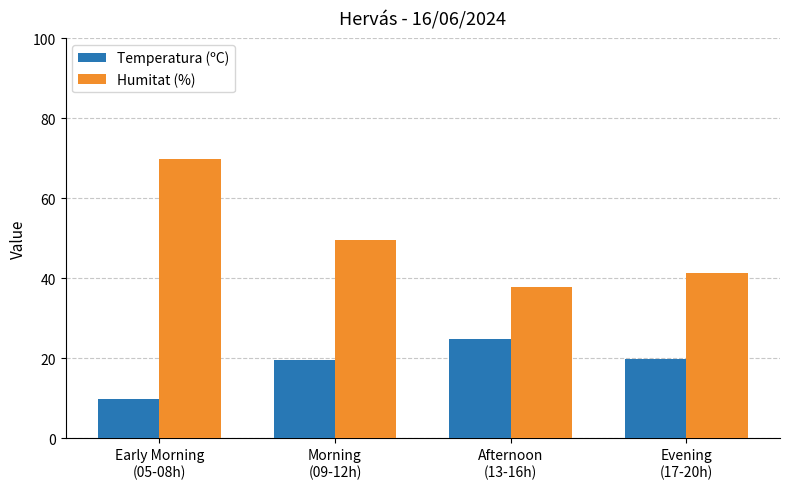

What is the approximate value of Humitat (%) at Morning
(09-12h)?

49.5